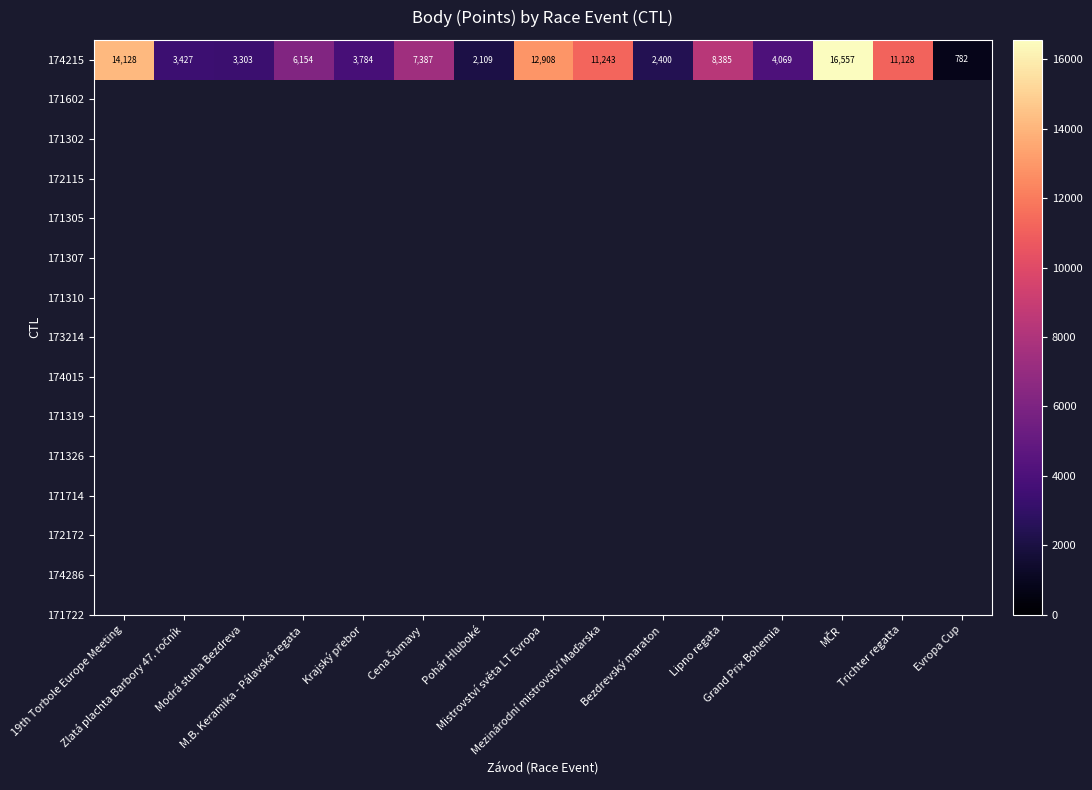

List the labels in order of value, largest first.

MČR, 19th Torbole Europe Meeting, Mistrovství světa LT Evropa, Mezinárodní mistrovství Maďarska, Trichter regatta, Lipno regata, Cena Šumavy, M.B. Keramika - Pálavská regata, Grand Prix Bohemia, Krajský přebor, Zlatá plachta Barbory 47. ročník, Modrá stuha Bezdreva, Bezdrevský maraton, Pohár Hluboké, Evropa Cup